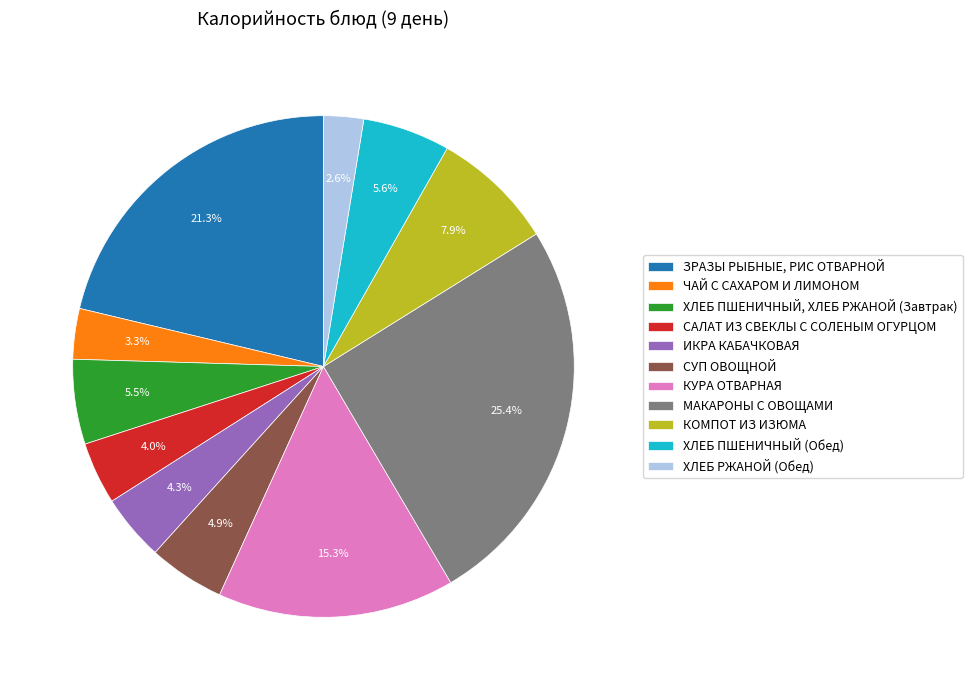

Between ИКРА КАБАЧКОВАЯ and СУП ОВОЩНОЙ, which is larger?

СУП ОВОЩНОЙ